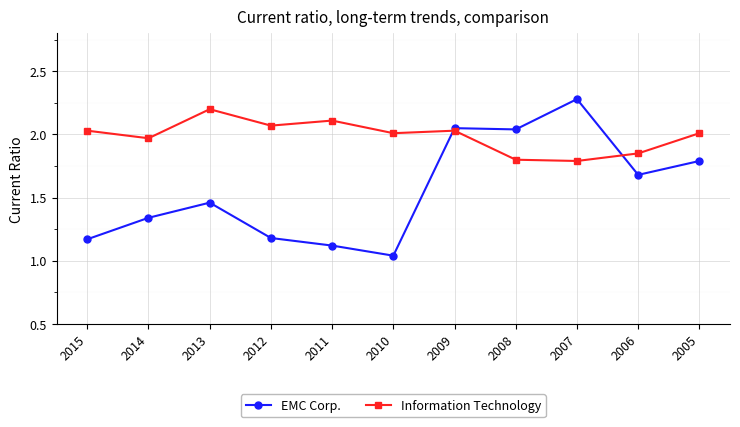

At which category does EMC Corp. reach its first local peak?

2013